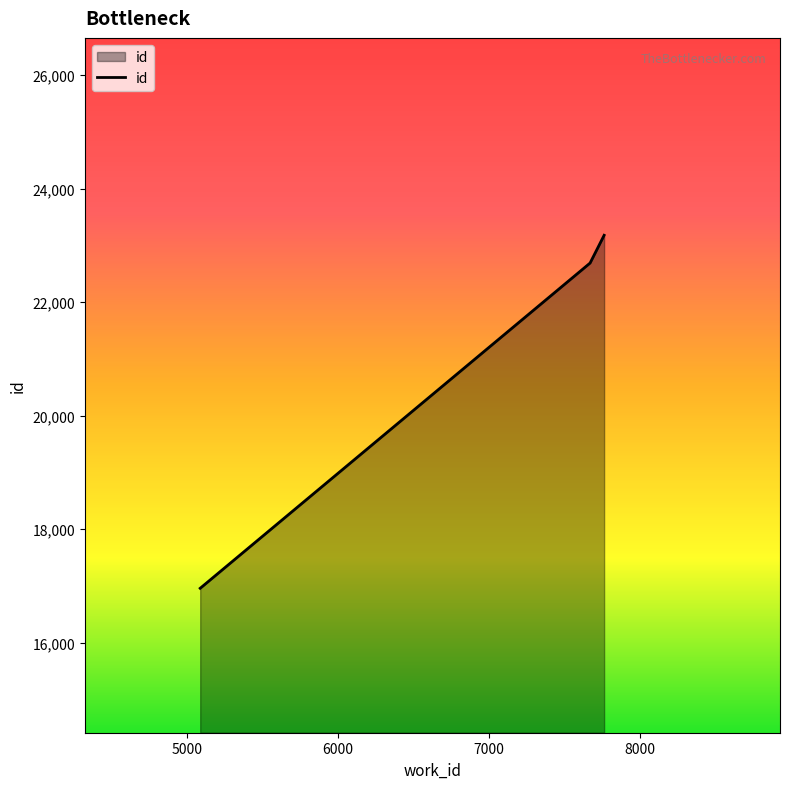

What is the difference between the maximum and minimum values?

6217